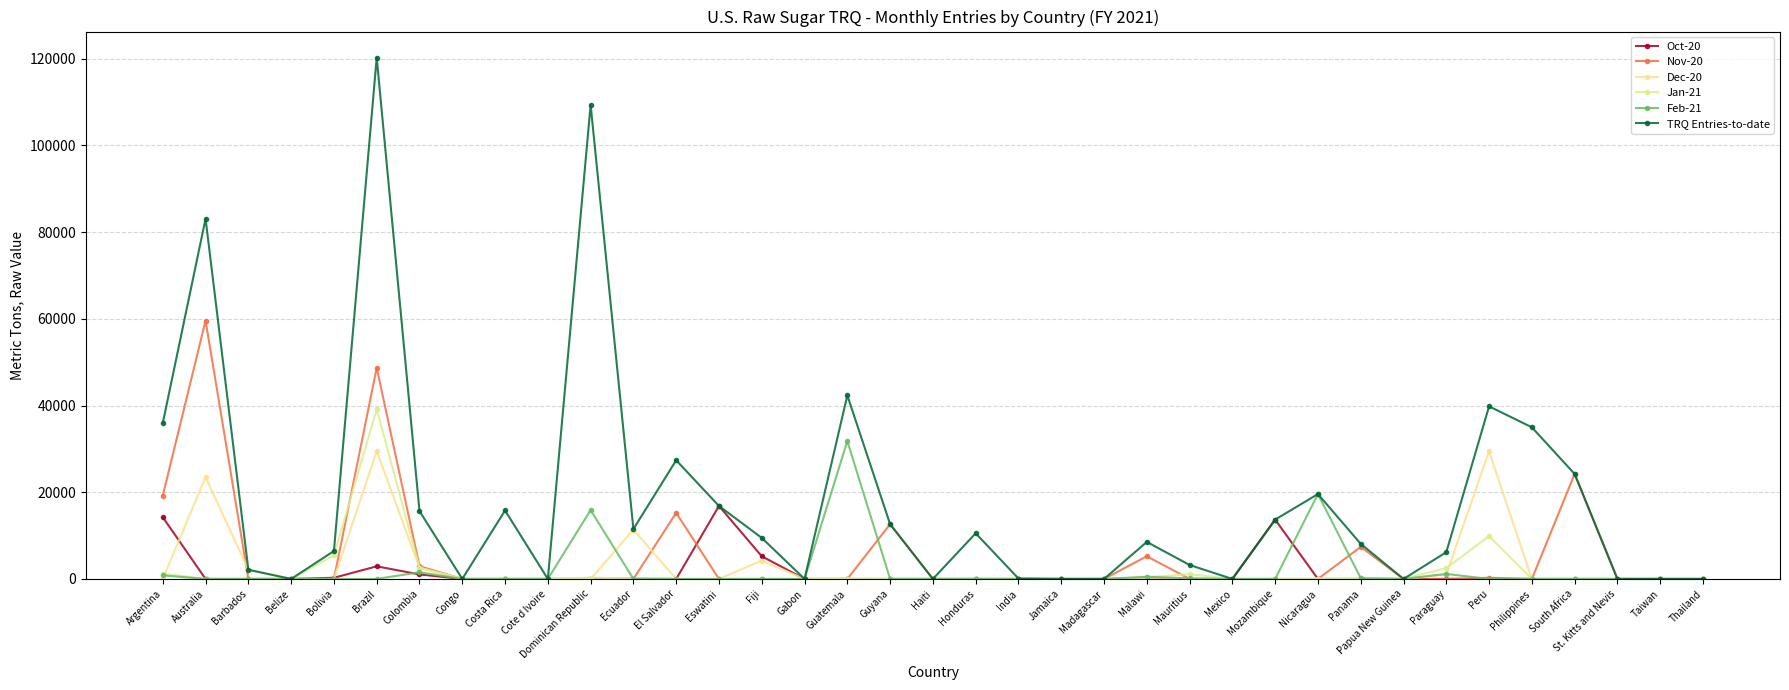

How many values in the Nov-20 series exceed 0?

10